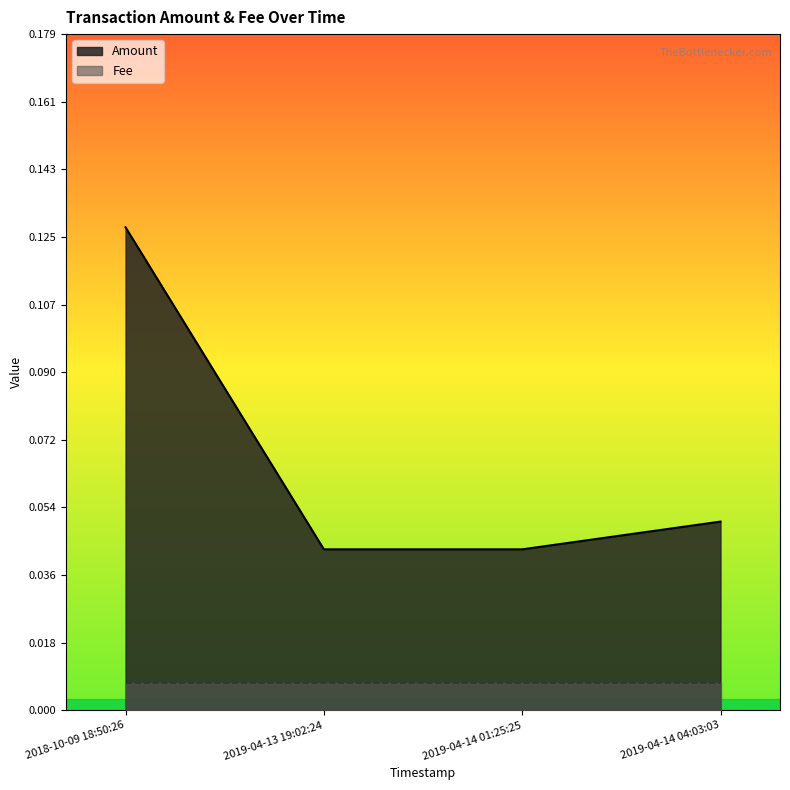

What is the value of the 4th point from the left?

0.1